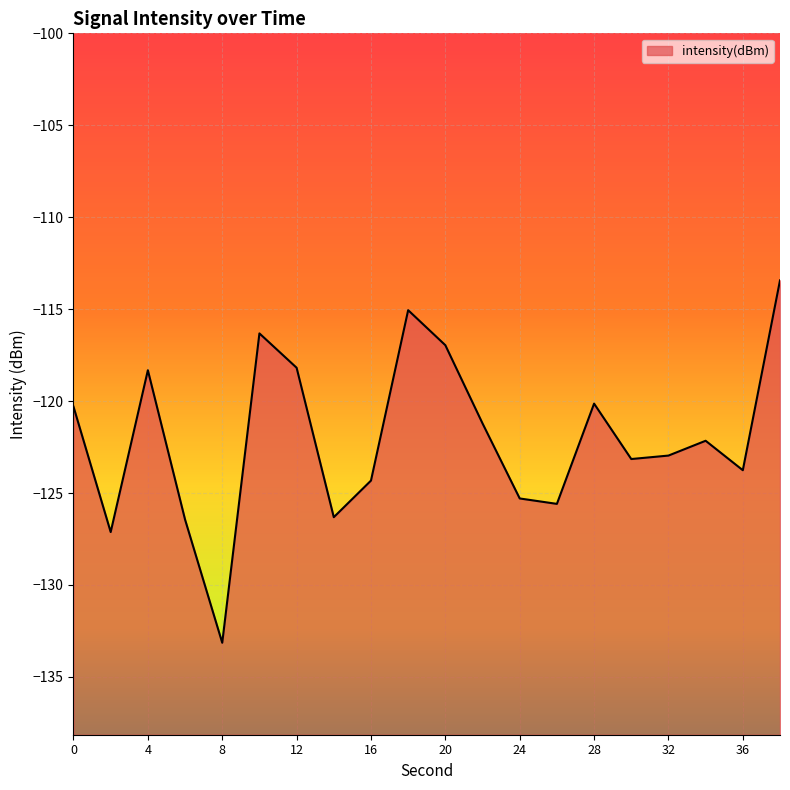

Which category has the lowest value across all series?

8